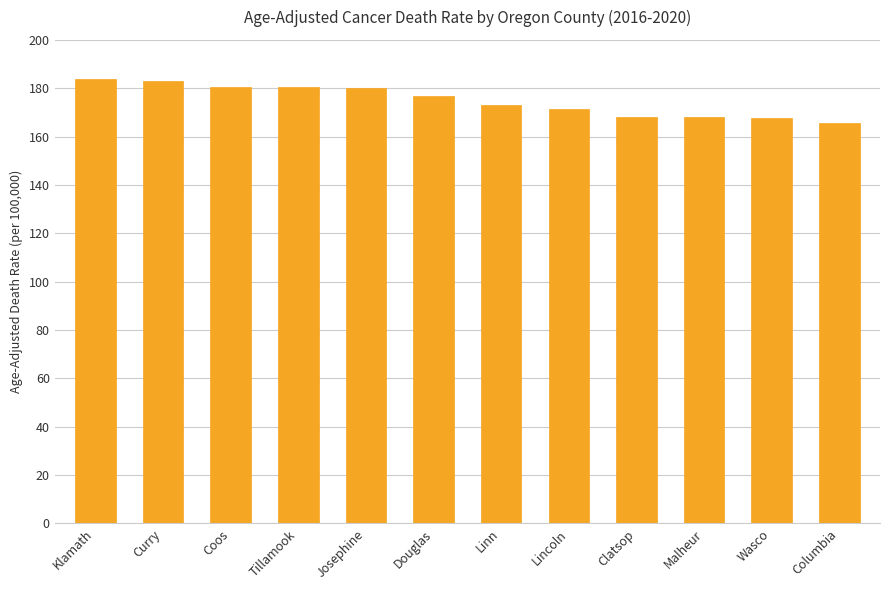

Are the bars horizontal?

No